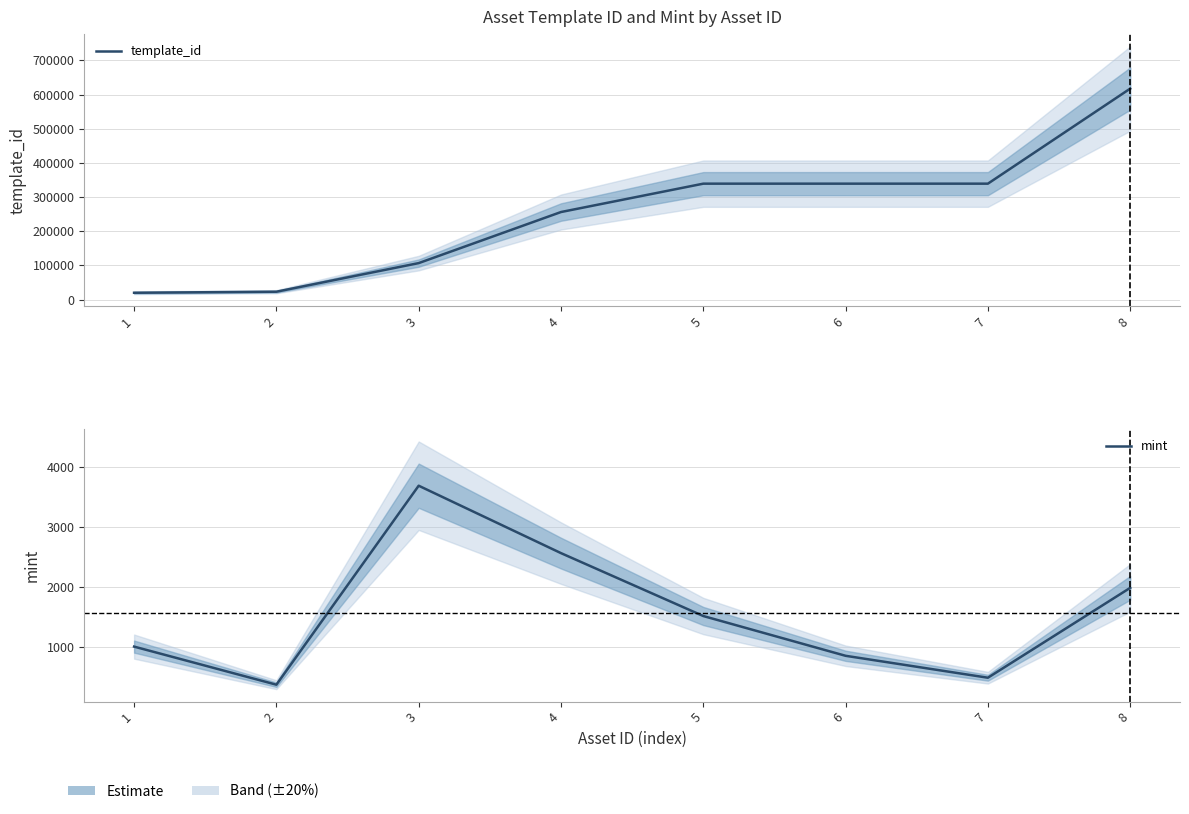

True or false: mint has more than 0 interior local peaks.

True